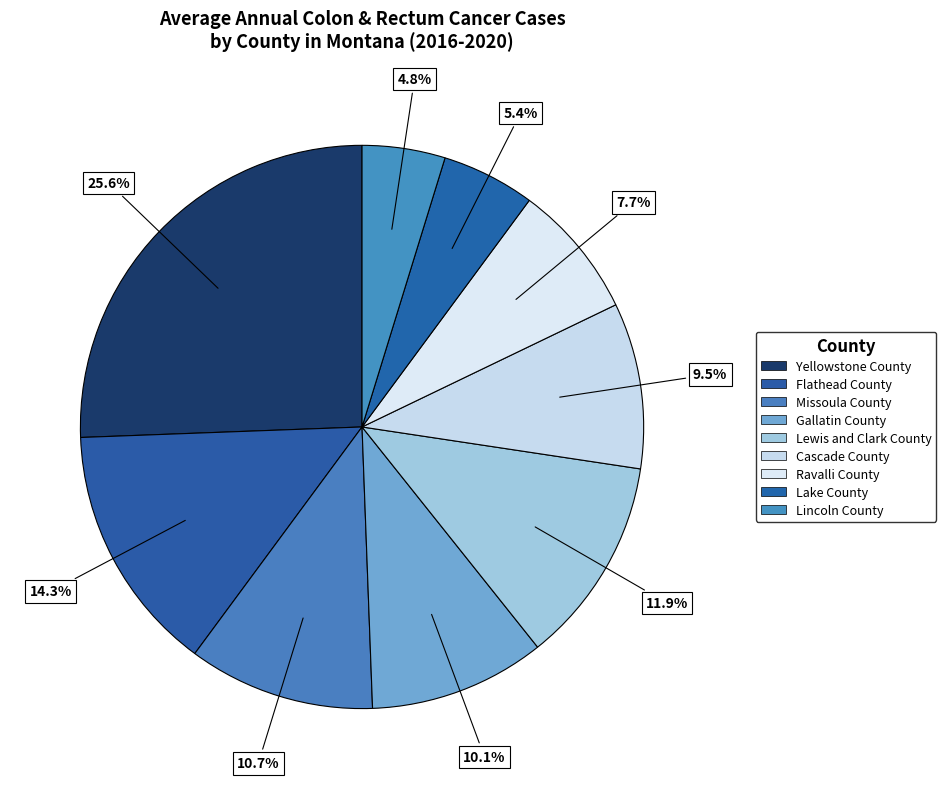

Which slice is the largest?

Yellowstone County